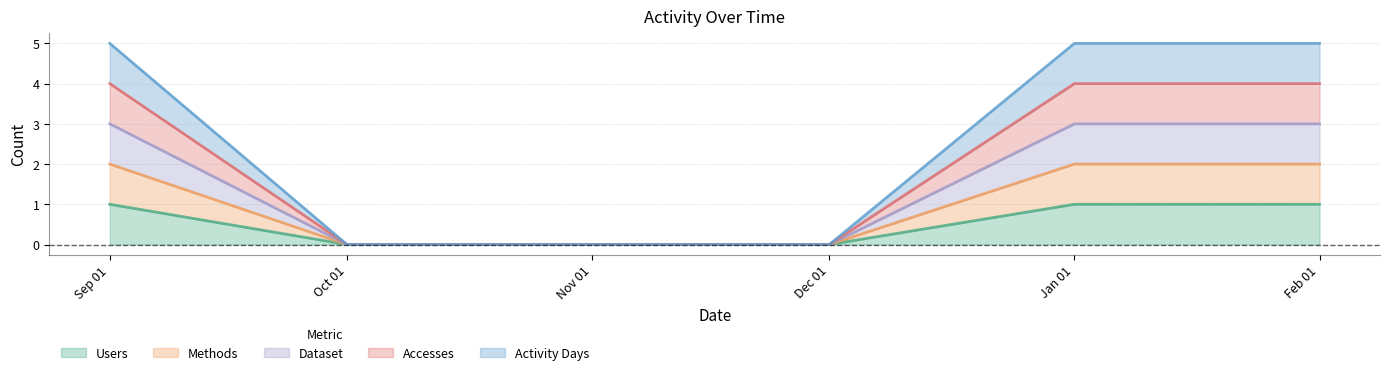

Does the chart display data point markers on the line(s)?

No